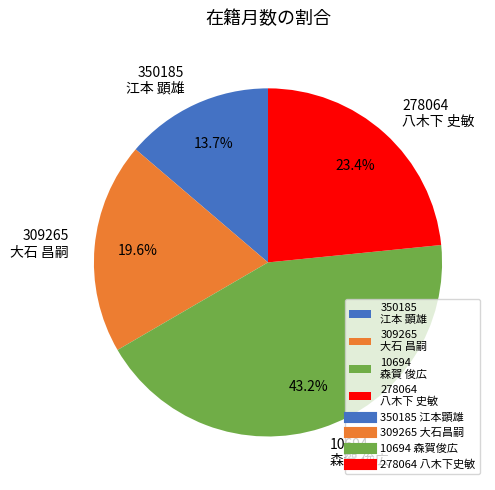

Which slice is the smallest?

350185 江本 顕雄